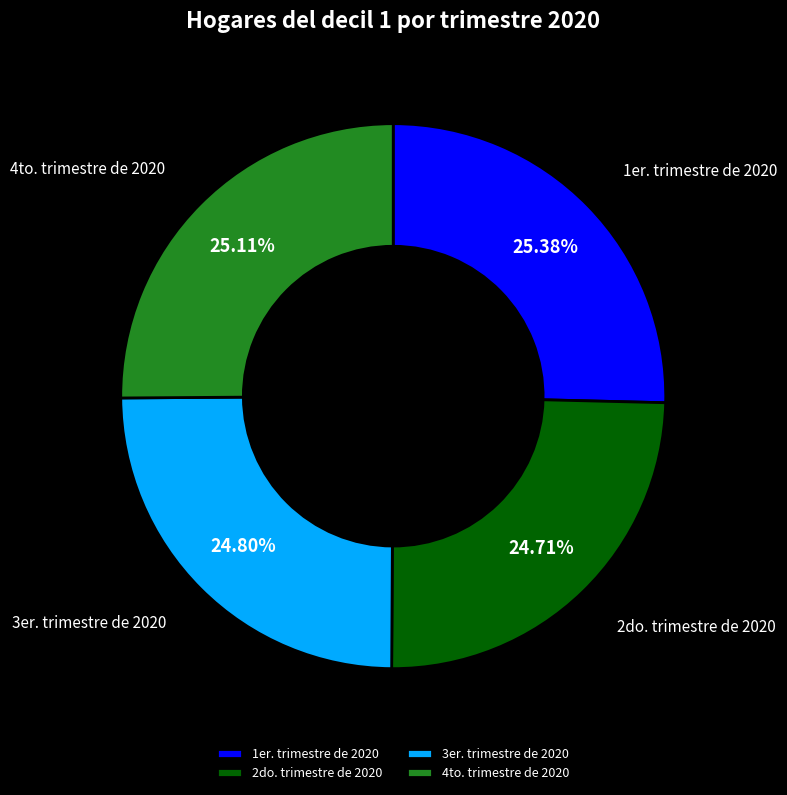

To the nearest percent, what is the average slice percentage?

25%